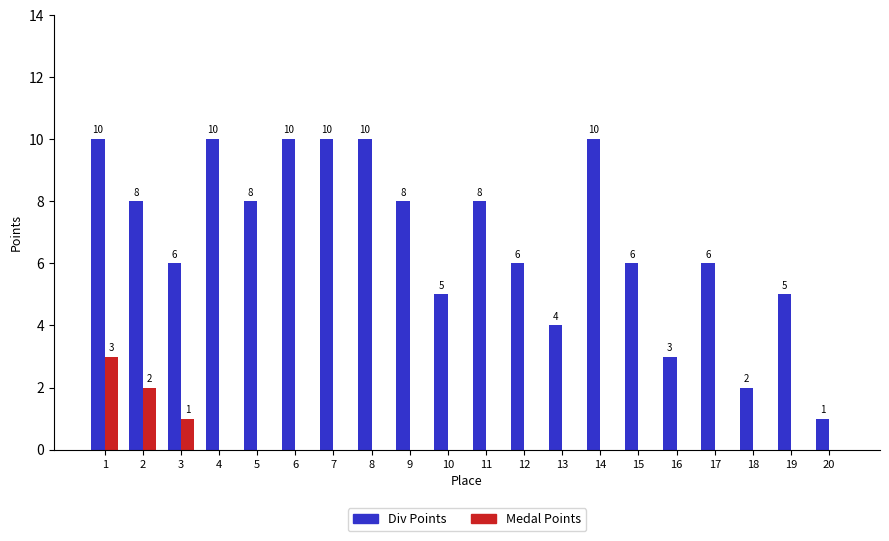

At which label is Medal Points closest to 1?

3